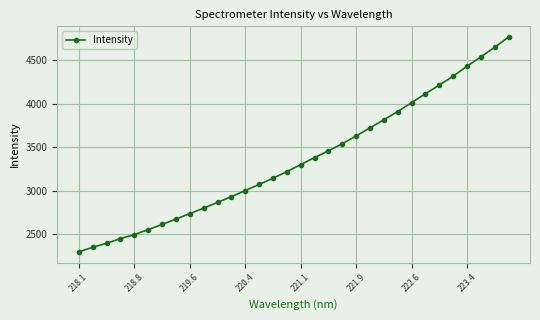

What is the greatest value displayed?

4763.6